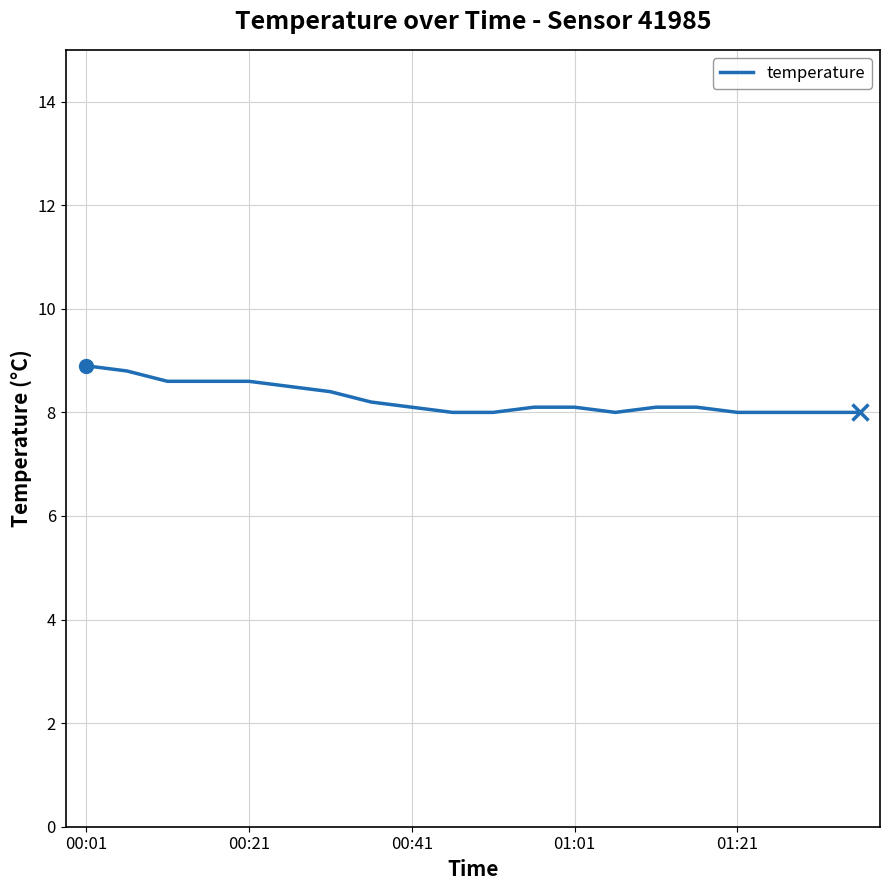

What is the difference between the maximum and minimum values?

0.9